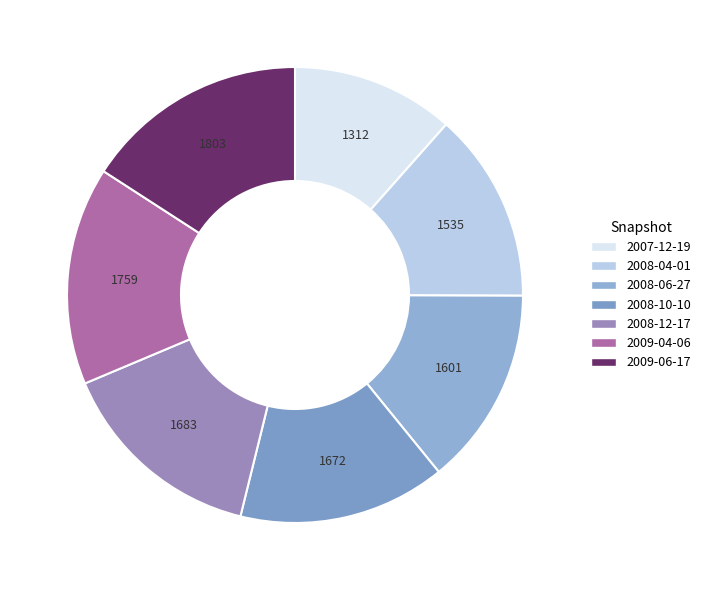

How many segments does this pie chart have?

7